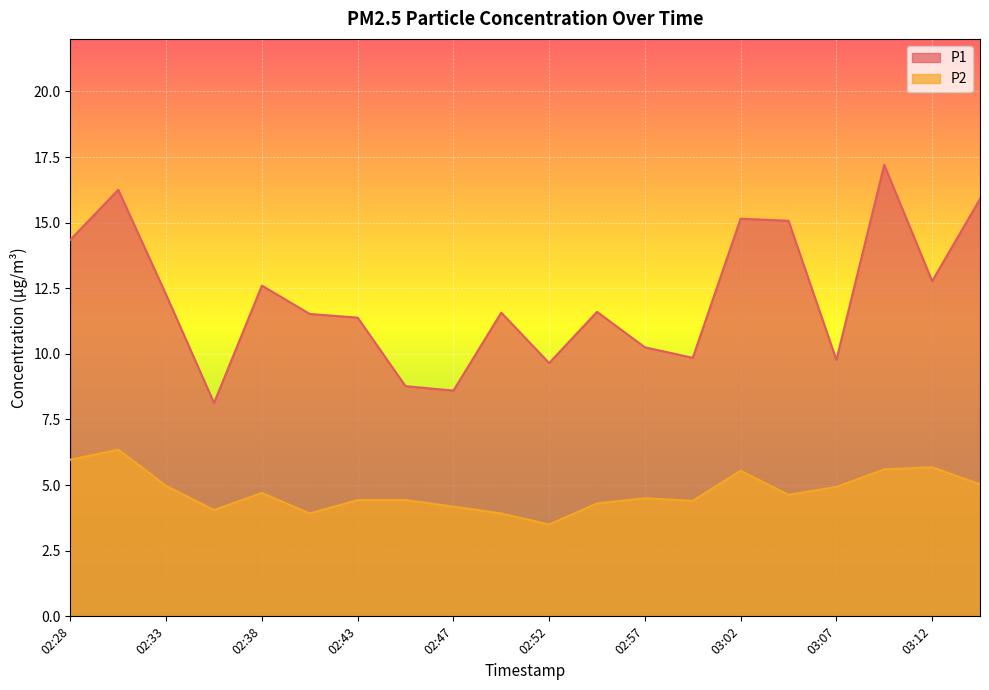

How many data points in P1 are less than 11?

7